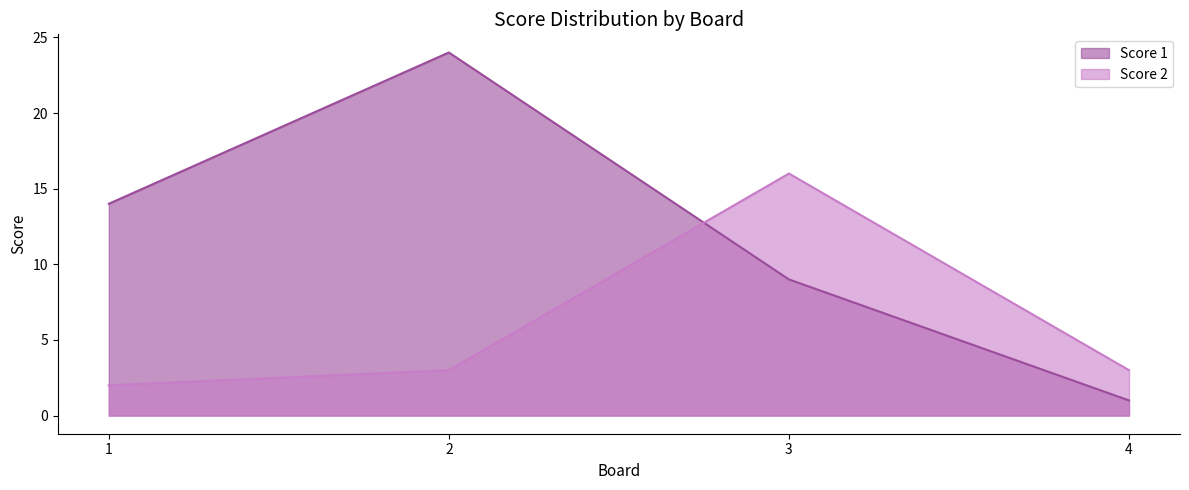

At which label does Score 2 first exceed 3?

3